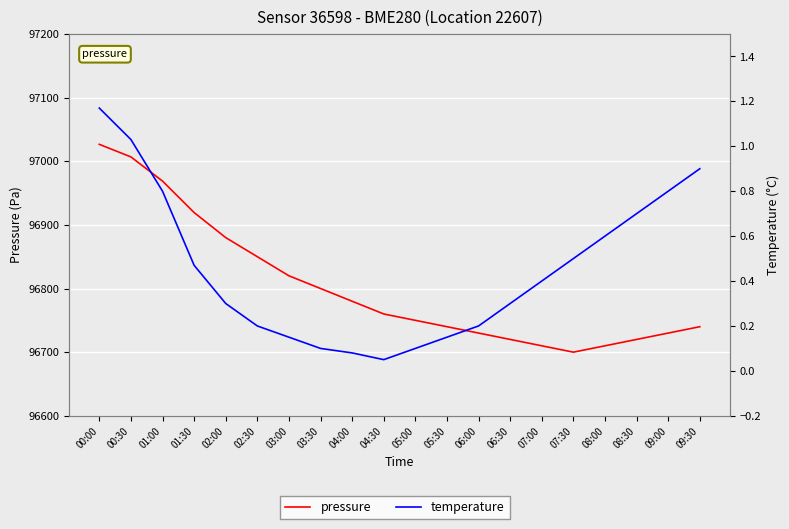

How many data points in pressure are less than 96760?

10